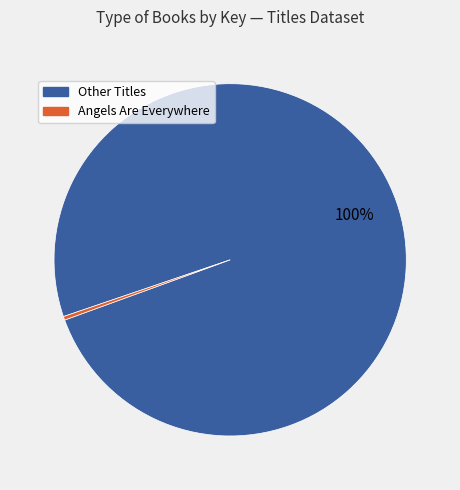

To the nearest percent, what is the average slice percentage?

50%